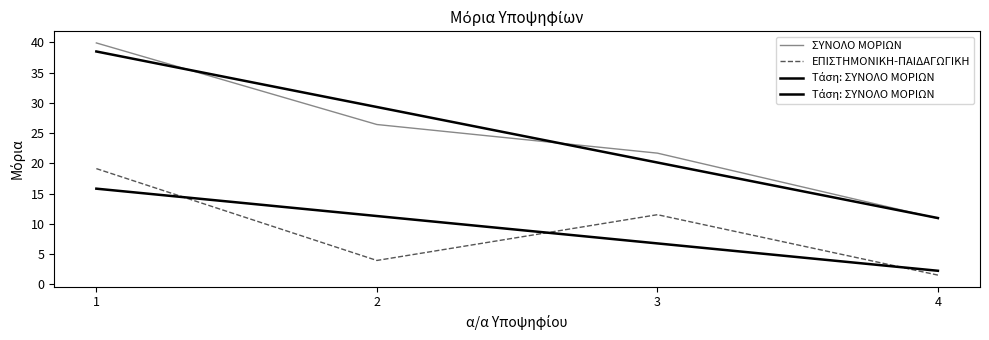

Which series changed the most between 2 and 4?

ΣΥΝΟΛΟ ΜΟΡΙΩΝ